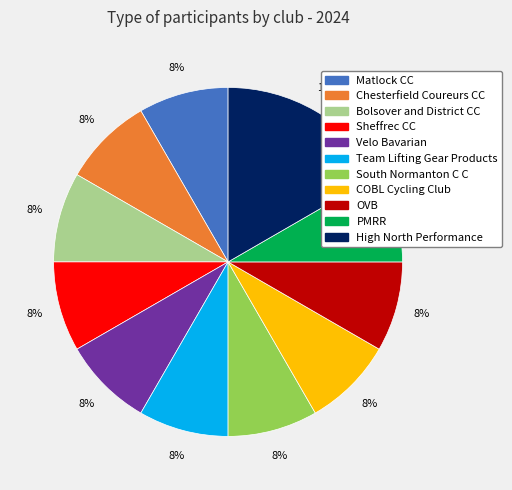

To the nearest percent, what percentage of the pie is Velo Bavarian?

8%